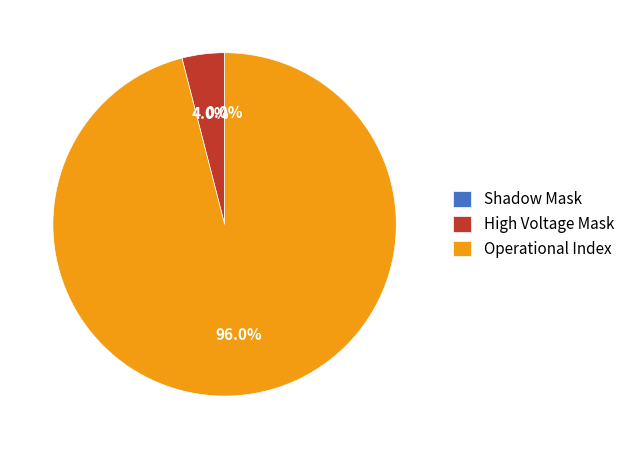

Is there a majority slice in this chart?

Yes